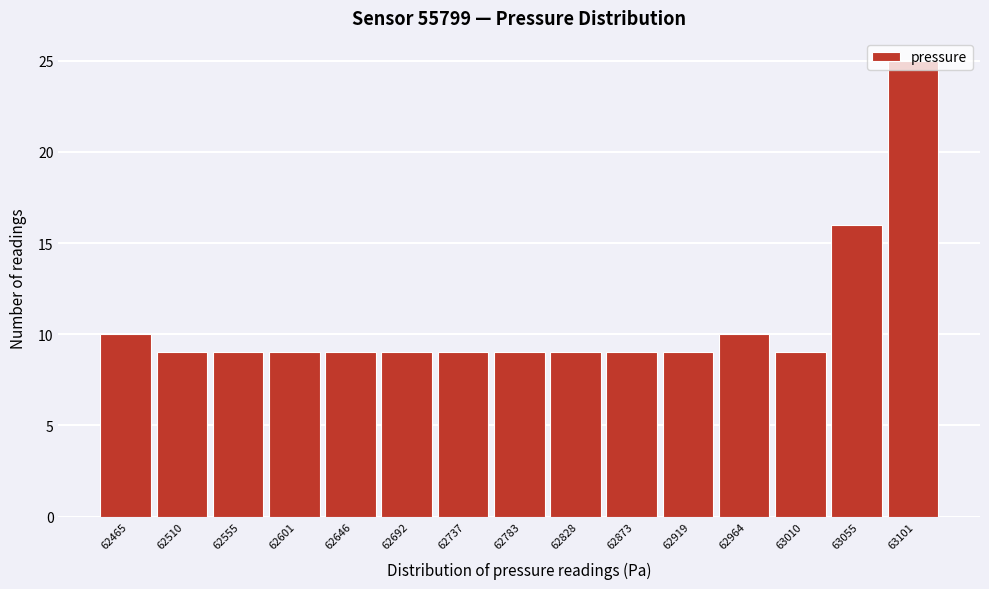

What is the sum of all values?

160